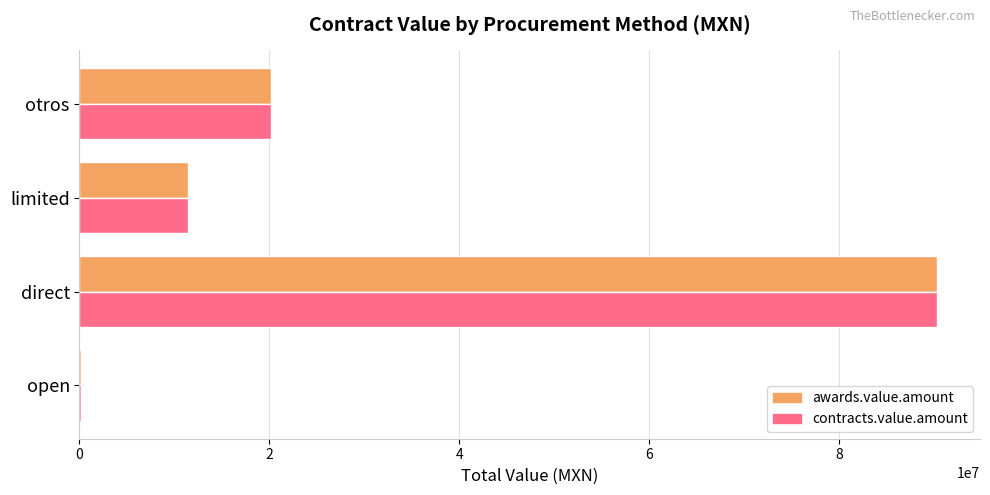

What is the approximate value of awards.value.amount at direct?

90330446.9